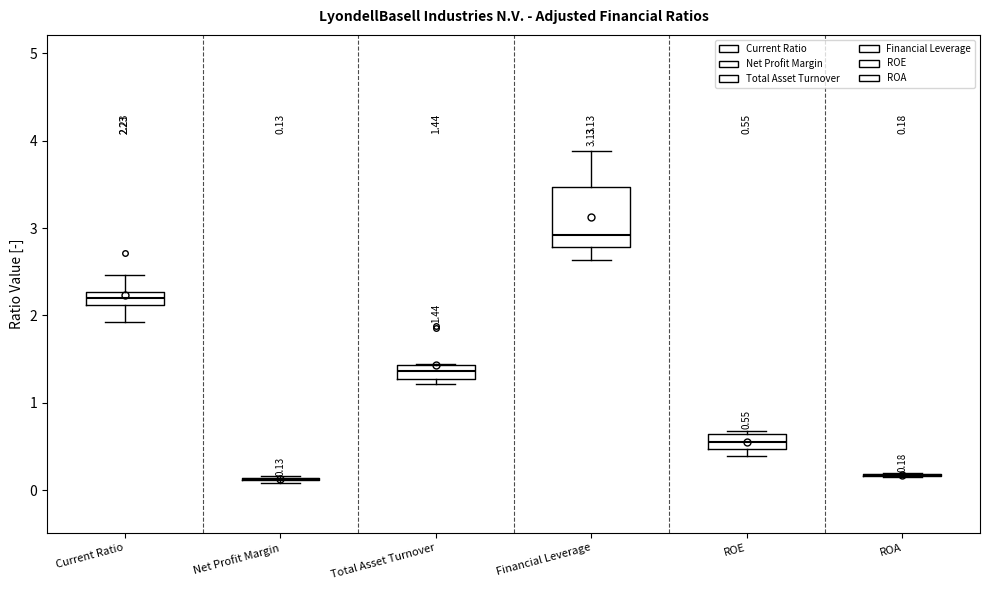

Which box is the tallest, from its lower edge to its upper edge?

Financial Leverage